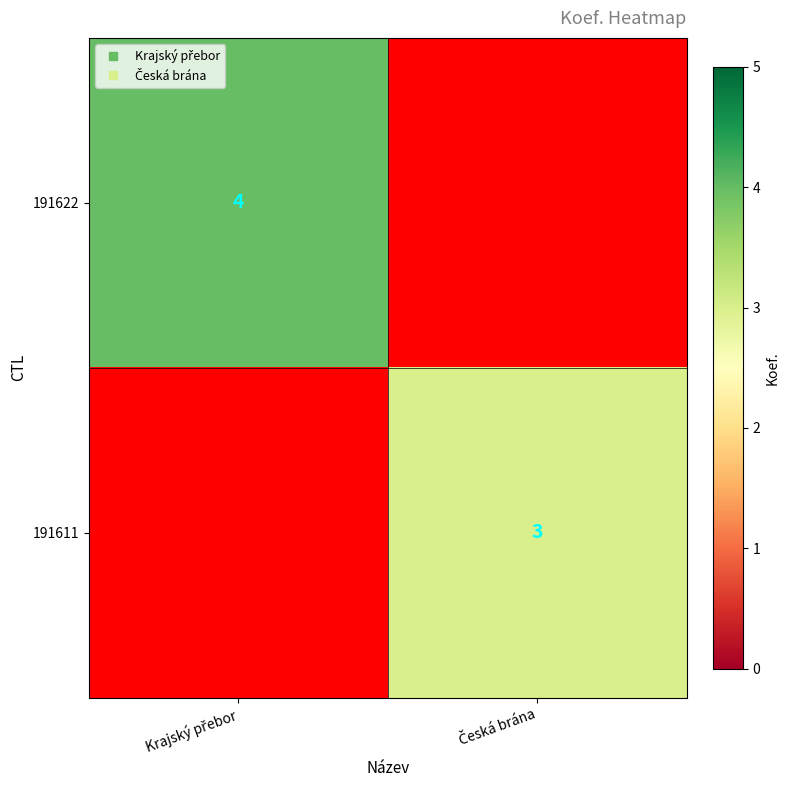

At how many categories does at least one series exceed 3?

1